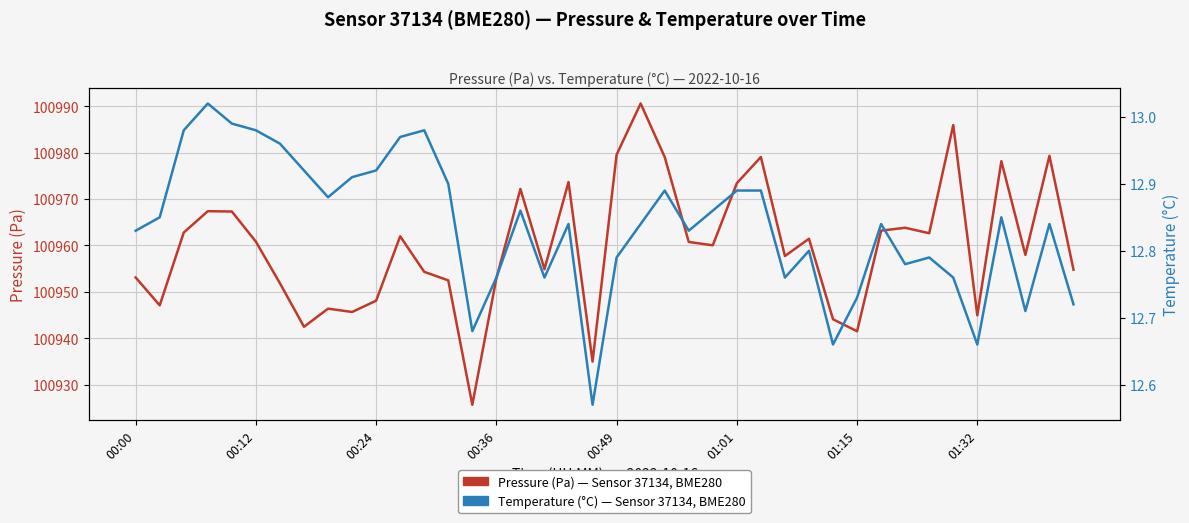

Reading left to right, transcribe all the data shown in this chart.

Pressure (Pa): 100953.1	100947.1	100962.8	100967.4	100967.3	100960.8	100951.8	100942.5	100946.4	100945.7	100948.1	100962.0	100954.3	100952.5	100925.7	100952.9	100972.2	100954.9	100973.7	100935.0	100979.6	100990.6	100979.1	100960.8	100960.0	100973.4	100979.1	100957.7	100961.4	100944.1	100941.5	100963.2	100963.8	100962.6	100985.9	100944.9	100978.2	100958.0	100979.3	100954.8
Temperature (°C): 12.8	12.8	13.0	13.0	13.0	13.0	13.0	12.9	12.9	12.9	12.9	13.0	13.0	12.9	12.7	12.8	12.9	12.8	12.8	12.6	12.8	12.8	12.9	12.8	12.9	12.9	12.9	12.8	12.8	12.7	12.7	12.8	12.8	12.8	12.8	12.7	12.8	12.7	12.8	12.7